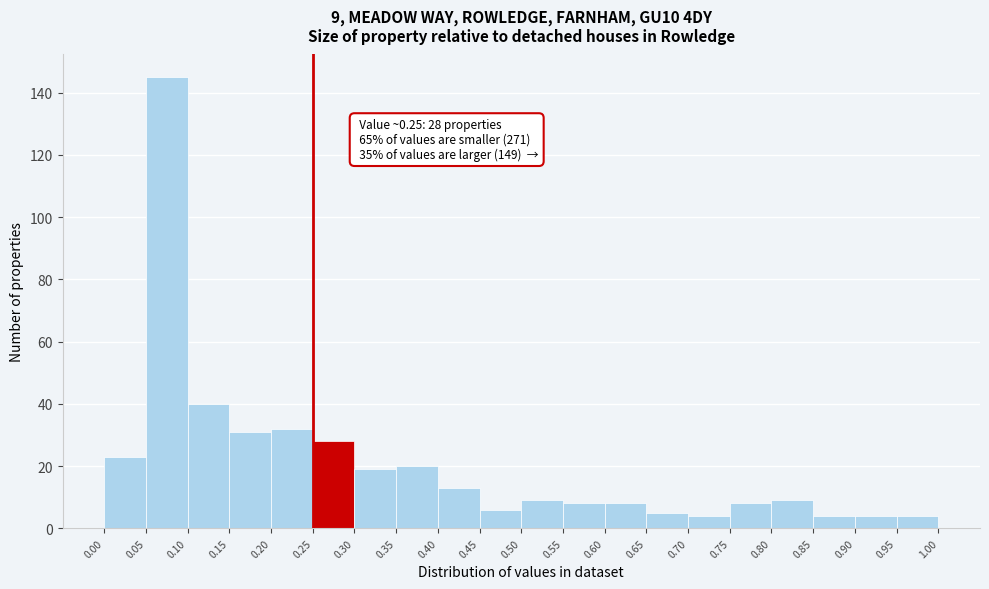

Which range on the x-axis has the tallest bar?

0.05 to 0.10